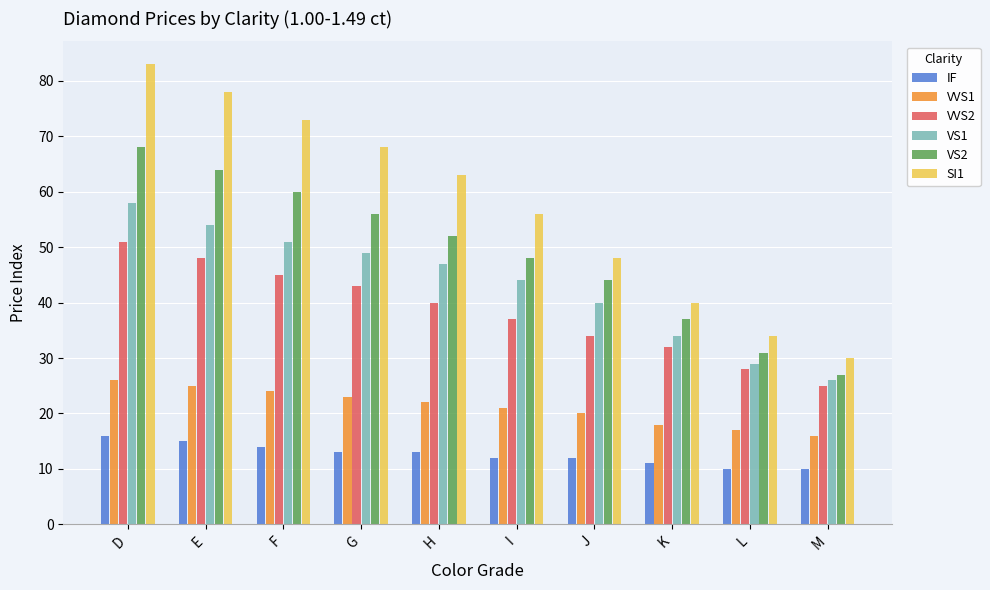

Reading left to right, what are all the values shown in this chart?

IF: D=16	E=15	F=14	G=13	H=13	I=12	J=12	K=11	L=10	M=10
VVS1: D=26	E=25	F=24	G=23	H=22	I=21	J=20	K=18	L=17	M=16
VVS2: D=51	E=48	F=45	G=43	H=40	I=37	J=34	K=32	L=28	M=25
VS1: D=58	E=54	F=51	G=49	H=47	I=44	J=40	K=34	L=29	M=26
VS2: D=68	E=64	F=60	G=56	H=52	I=48	J=44	K=37	L=31	M=27
SI1: D=83	E=78	F=73	G=68	H=63	I=56	J=48	K=40	L=34	M=30